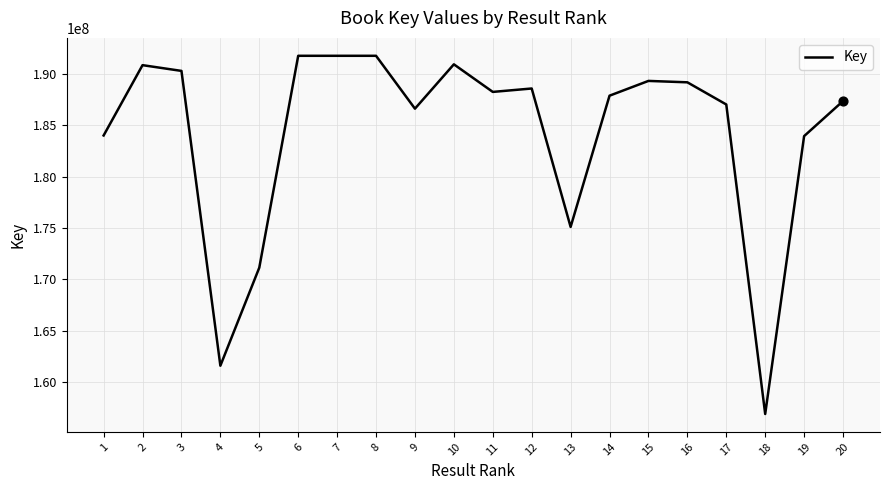

What is the ratio of the value at 19 to the value at 10?

1.0